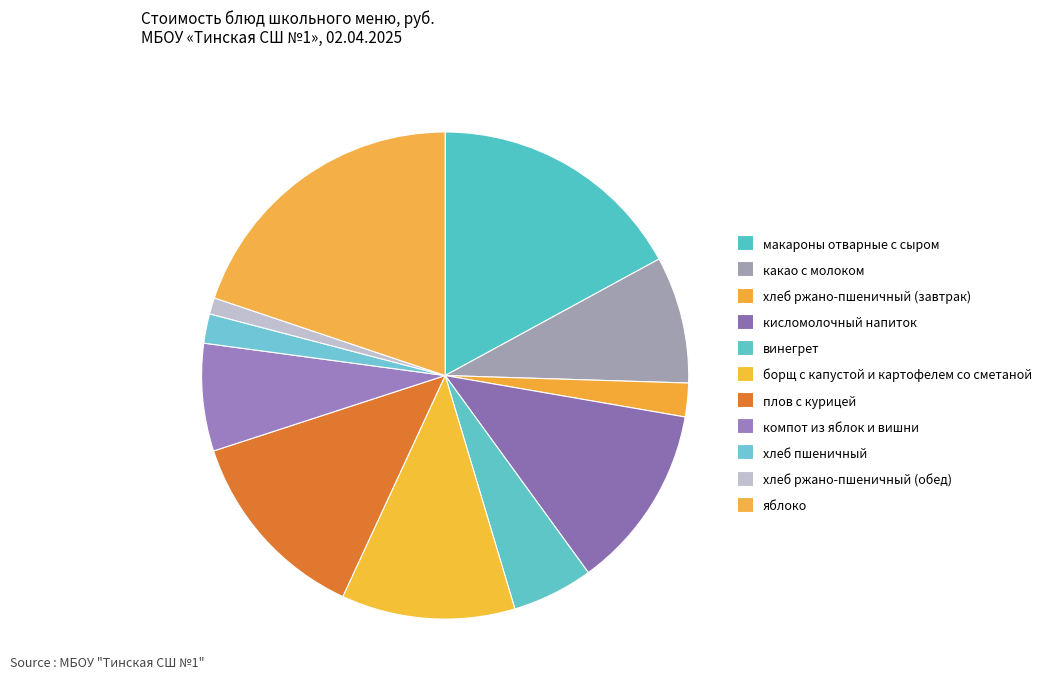

Combined, do борщ с капустой и картофелем со сметаной and плов с курицей account for over 50%?

No